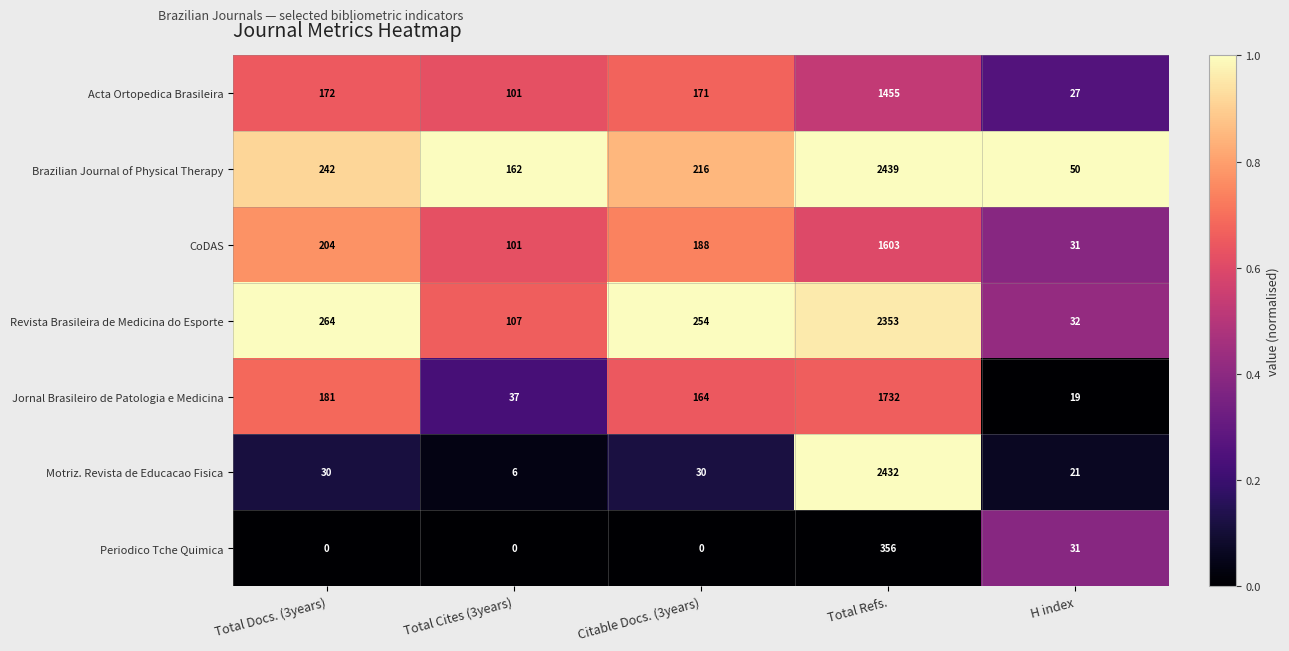

At which category is the sum across all series the highest?

Total Refs.